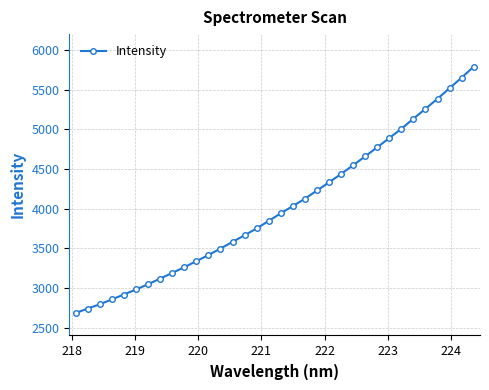

What is the average value?

4011.0